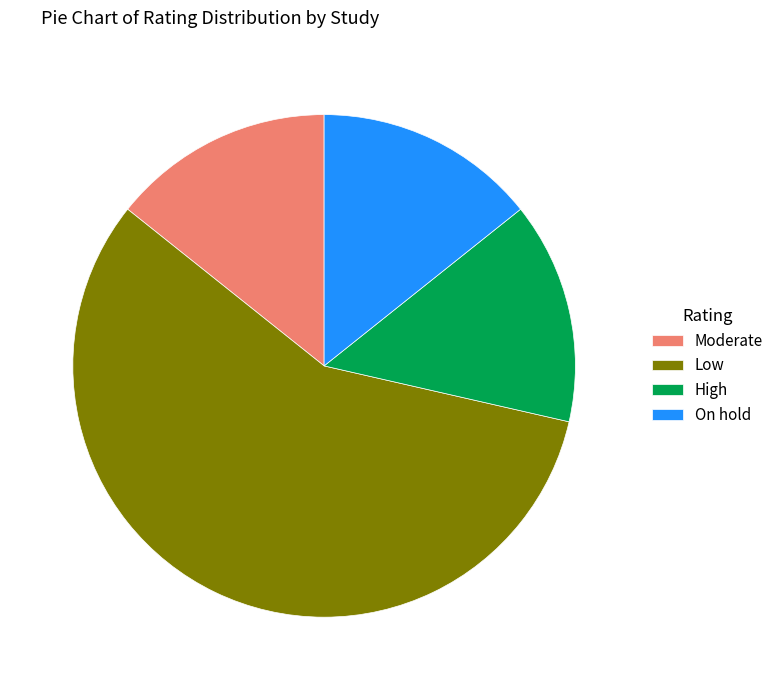

The Low slice represents 57% of the pie. True or false?

True